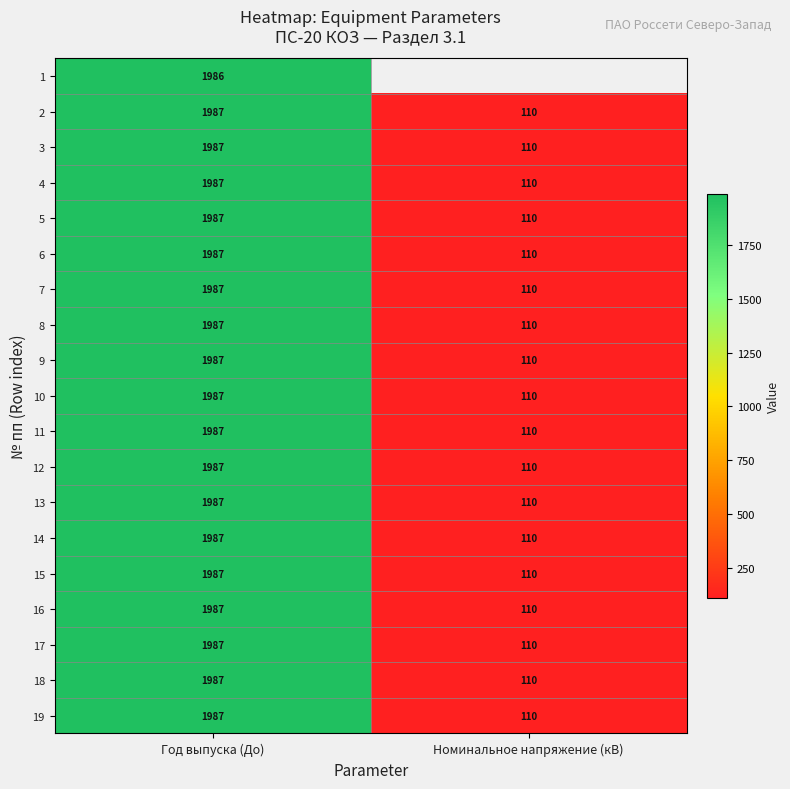

Rank the categories by 19 value from highest to lowest.

Год выпуска (До), Номинальное напряжение (кВ)